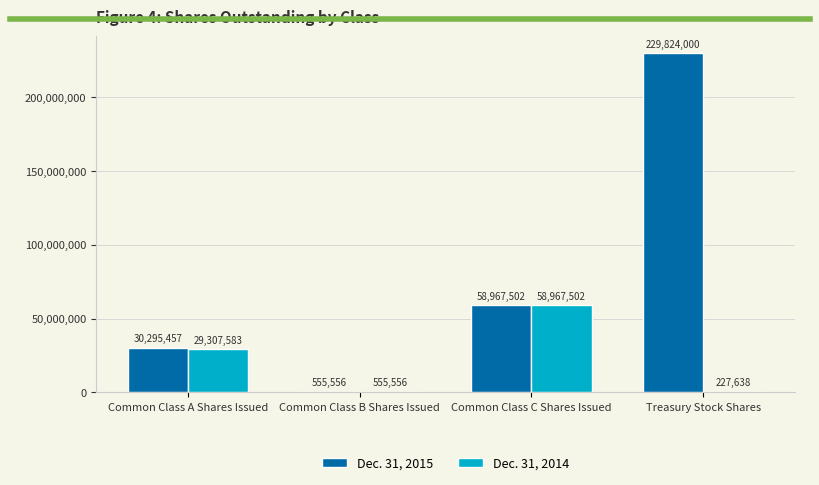

Is it true that Dec. 31, 2015 equals 555556 at Common Class B Shares Issued?

True